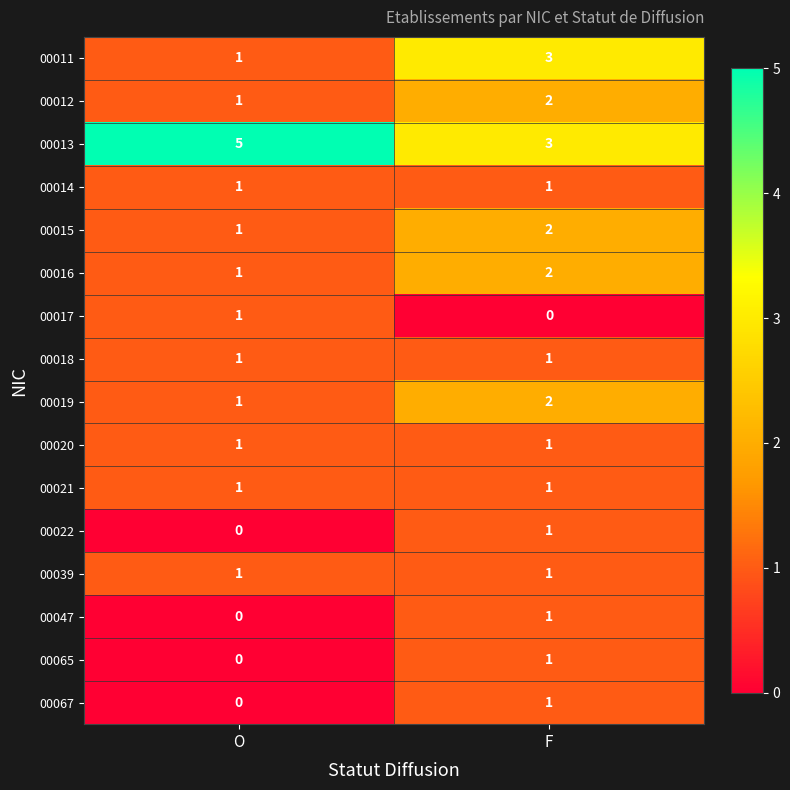

At which category is the sum across all series the highest?

F